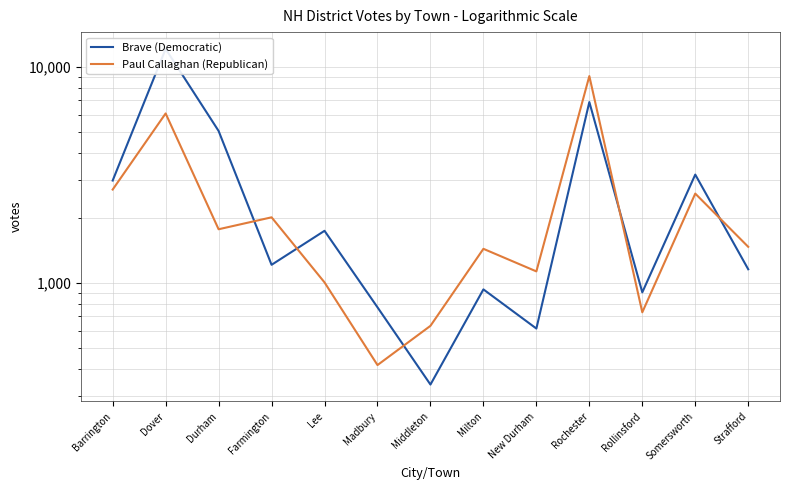

Between Farmington and Rollinsford, which series saw the biggest shift?

Paul Callaghan (Republican)